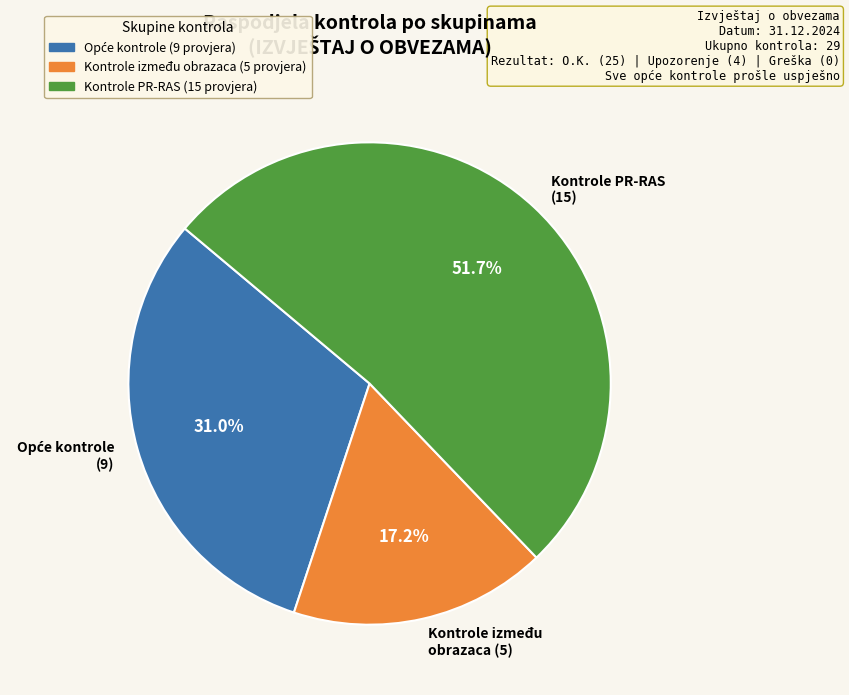

Is there a majority slice in this chart?

Yes